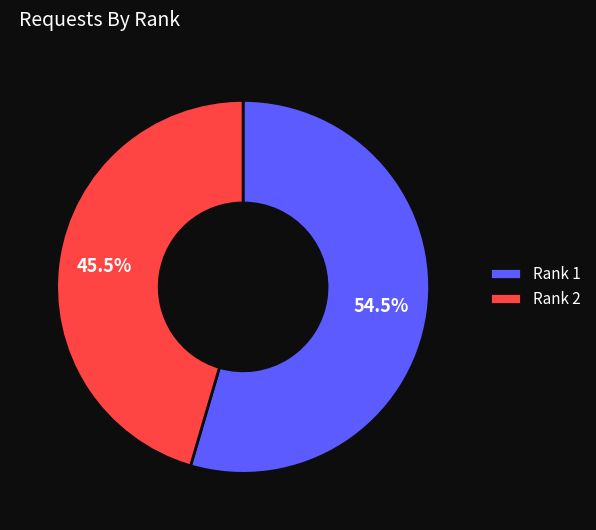

Rank the categories by value from highest to lowest.

Rank 1, Rank 2